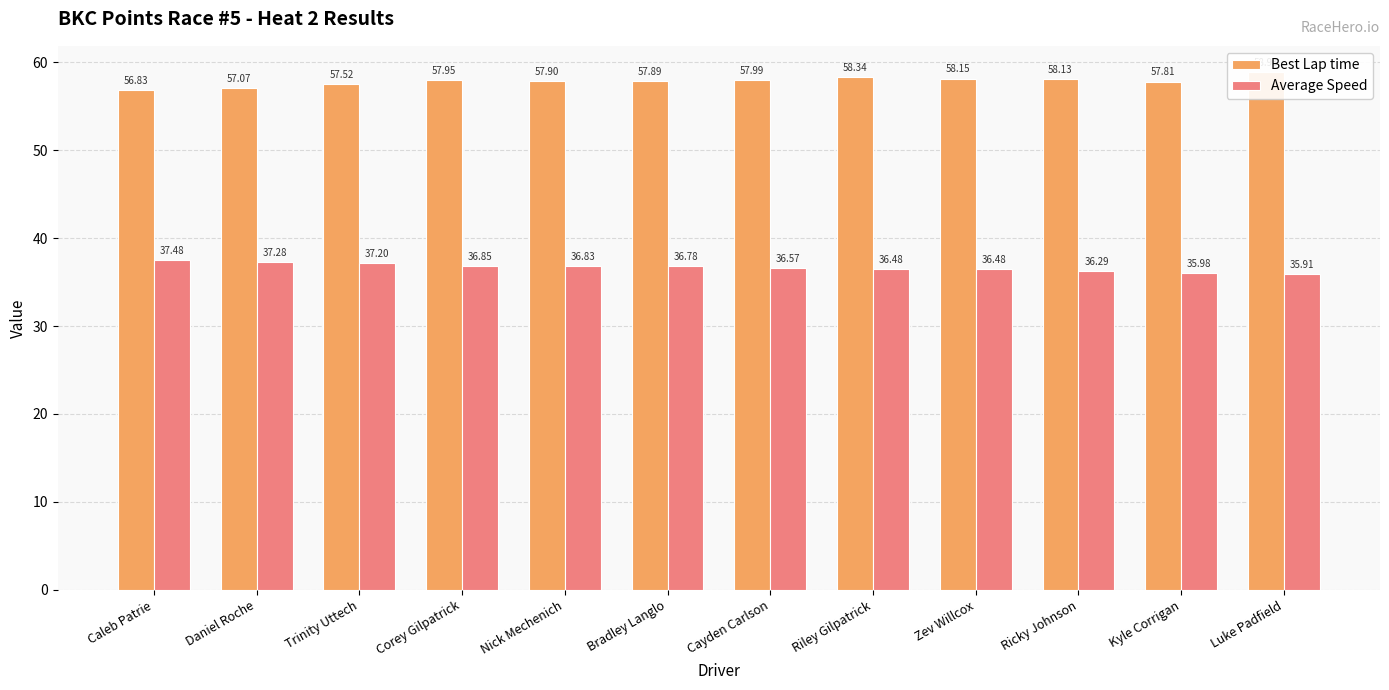

True or false: Best Lap time has a value of 58.1 at Ricky Johnson.

True